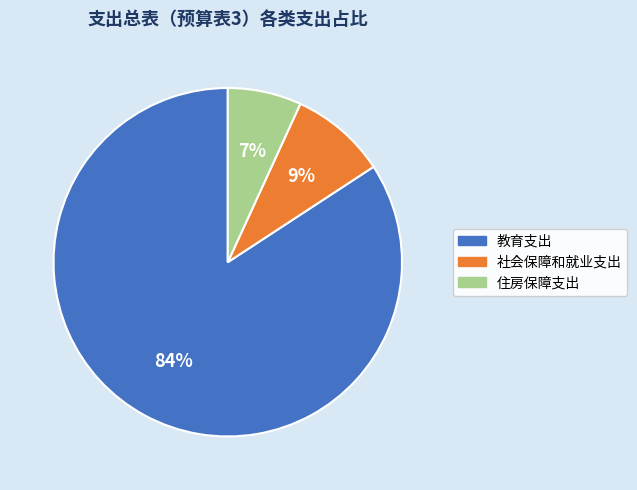

To the nearest percent, what is the combined percentage of 教育支出 and 社会保障和就业支出?

93%